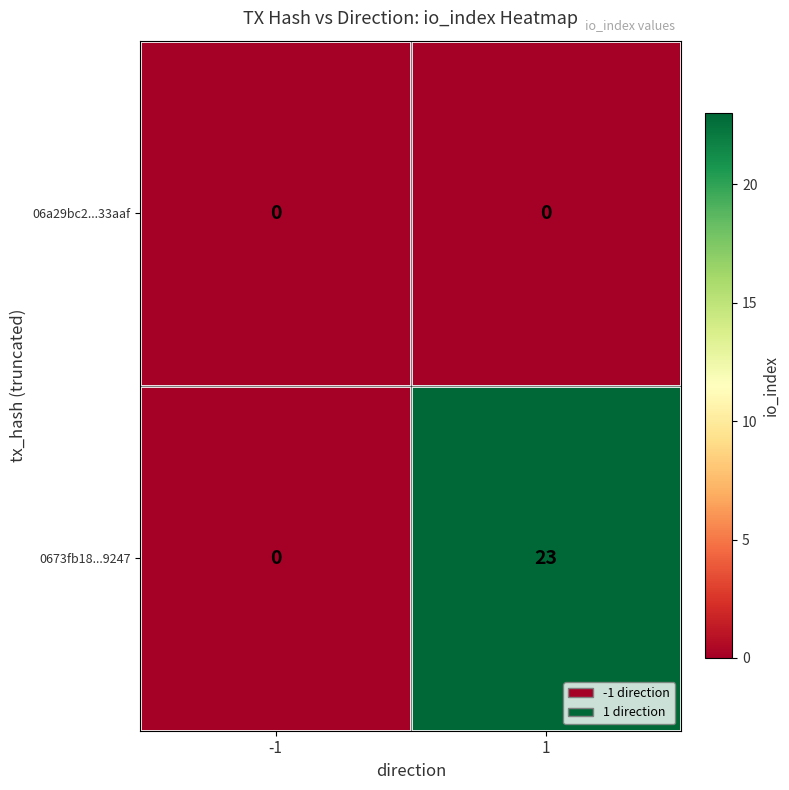

What is the sum of the 0673fb18...9247 values at 1 and -1?

23